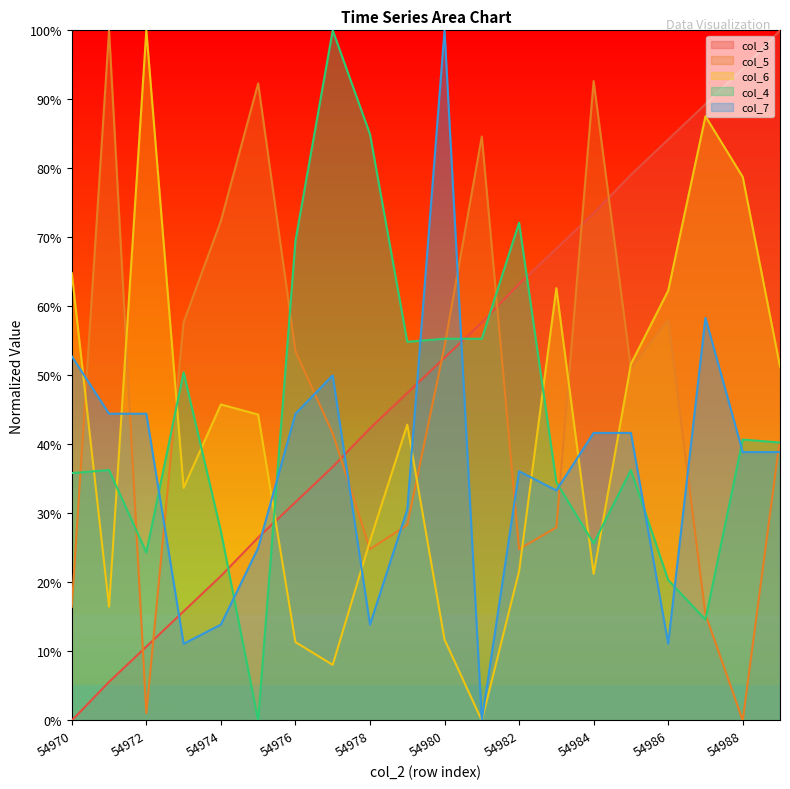

Is it true that col_3 equals 1.3 at 54988?

False